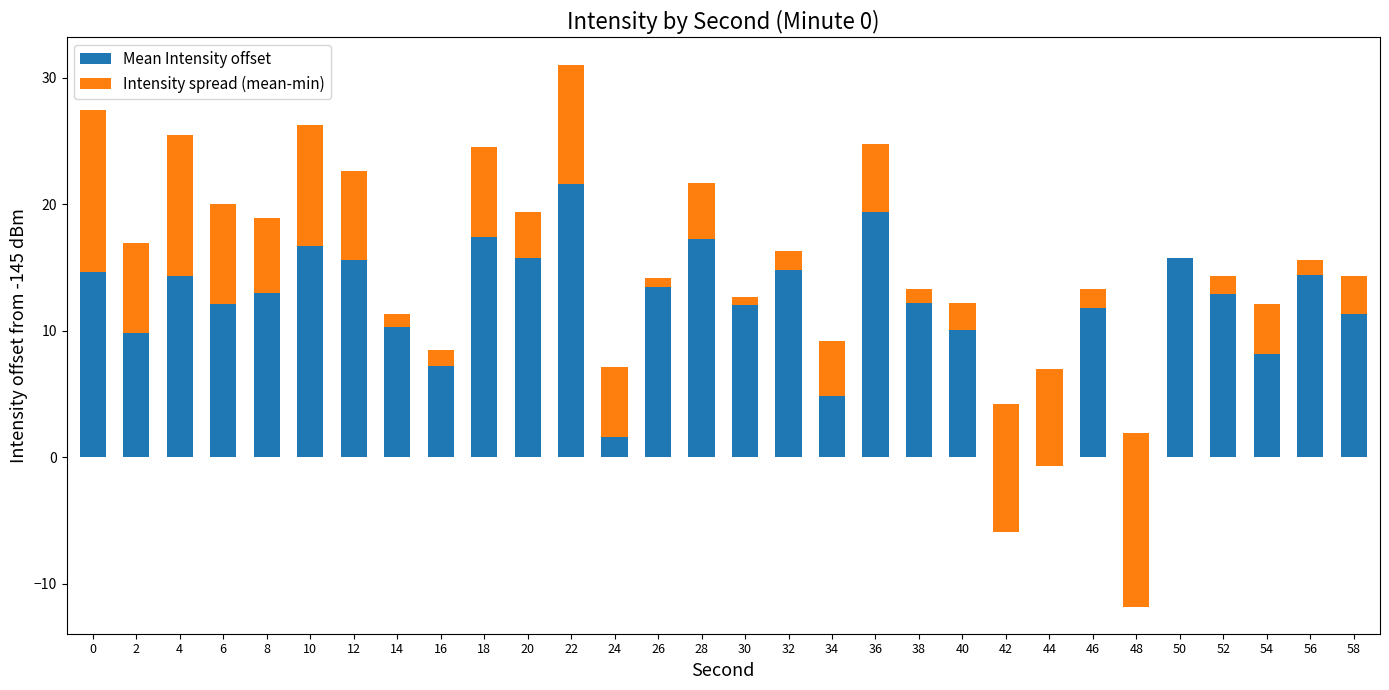

Which category has the highest value in the Mean Intensity offset series?

22